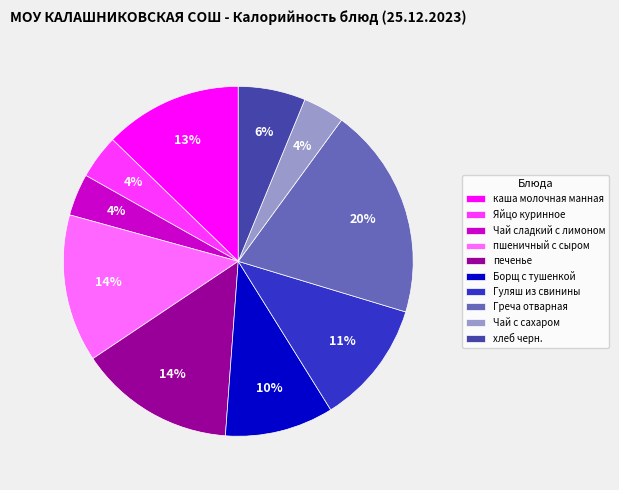

The Чай сладкий с лимоном slice represents 4% of the pie. True or false?

True